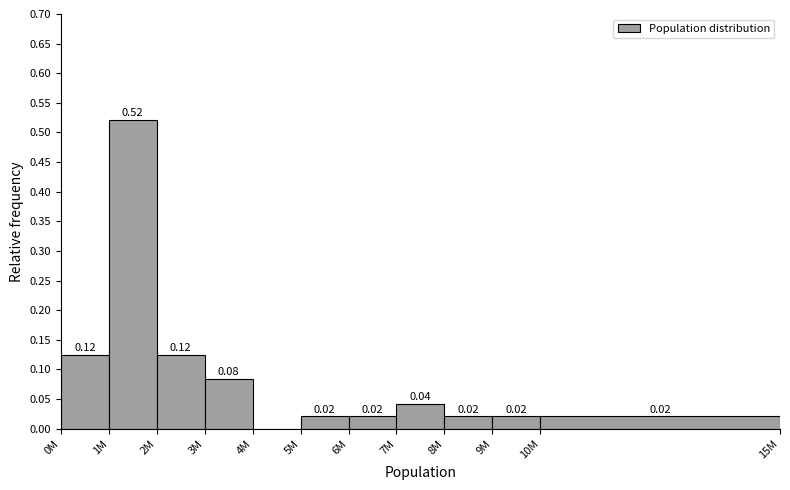

Between 2M and 3M, which is larger?

2M